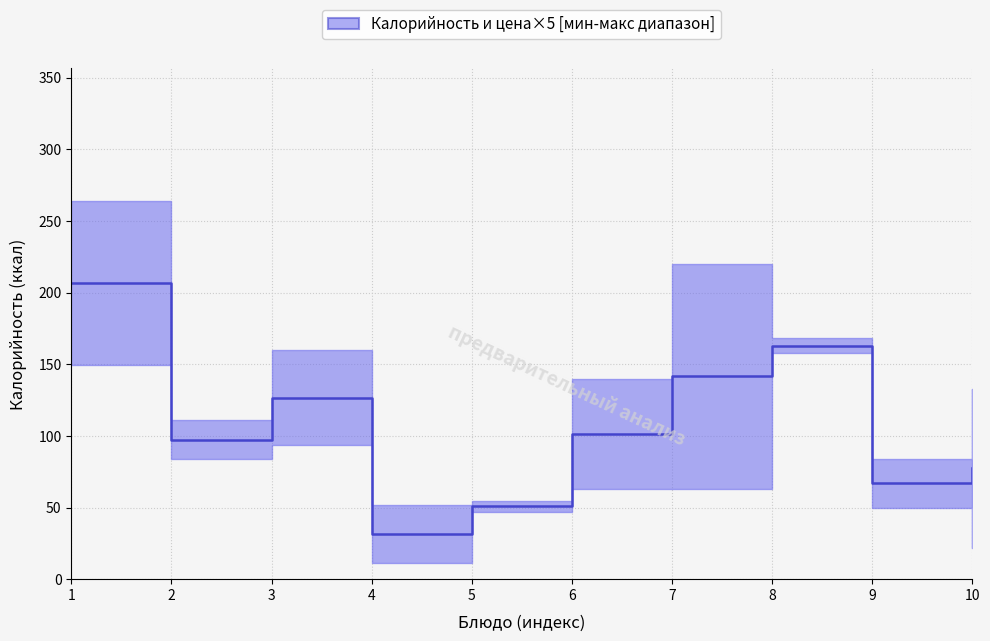

Reading left to right, list all the values displayed in this chart.

Калорийность: каша молочная жидкая=264.0	какао с молоком=111.0	бутерброд с сыром=160.0	хлеб ржаной=52.0	яблоки=47.0	суп рисовый на бульоне=140.0	каша пшеничная рассыпчатая=220.0	курица в соусе томатном=168.0	компот из сухофруктов=84.0	хлеб пшеничный=133.0
Цена: каша молочная жидкая=29.9	какао с молоком=16.7	бутерброд с сыром=18.7	хлеб ржаной=2.3	яблоки=11.0	суп рисовый на бульоне=12.6	каша пшеничная рассыпчатая=12.6	курица в соусе томатном=31.5	компот из сухофруктов=10.0	хлеб пшеничный=4.3